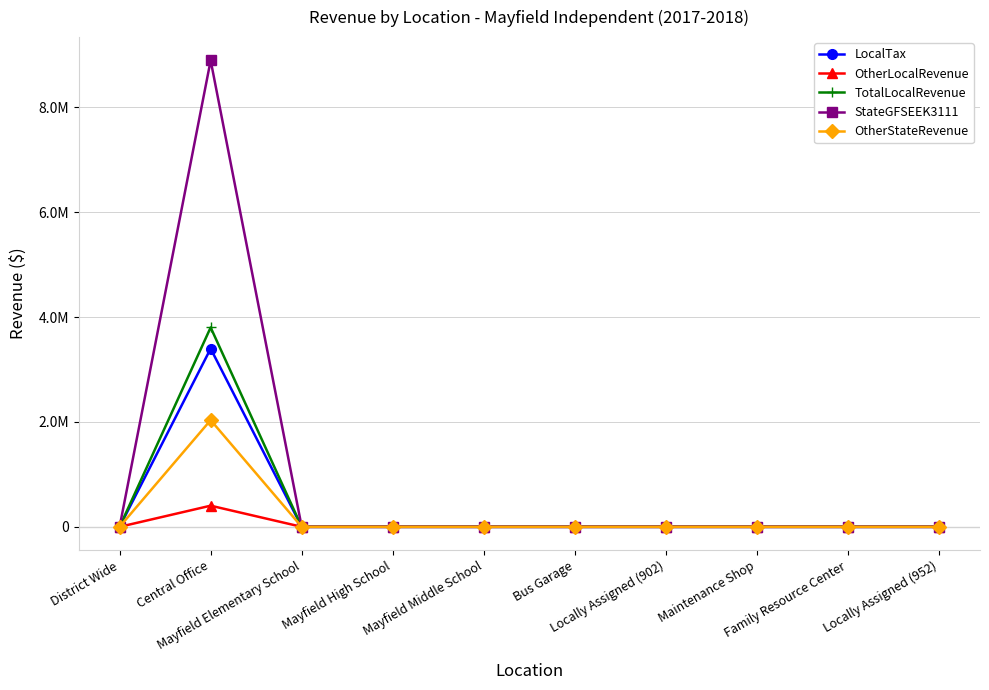

What is the label of the 1st point from the left?

District Wide